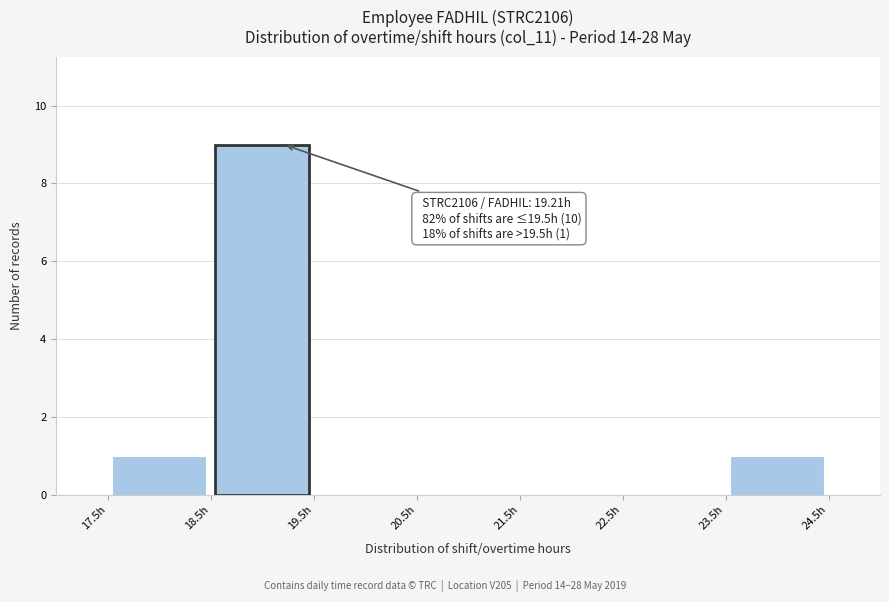

Which range on the x-axis has the tallest bar?

18.5 to 19.5